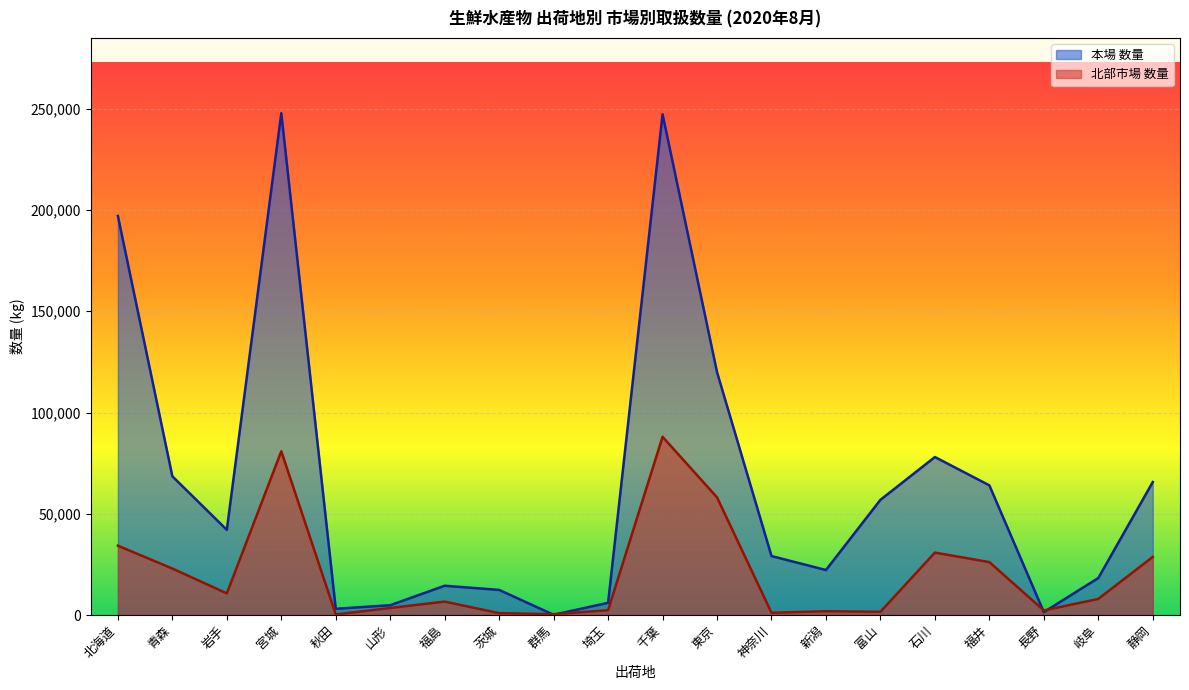

Does the chart display data point markers on the line(s)?

No